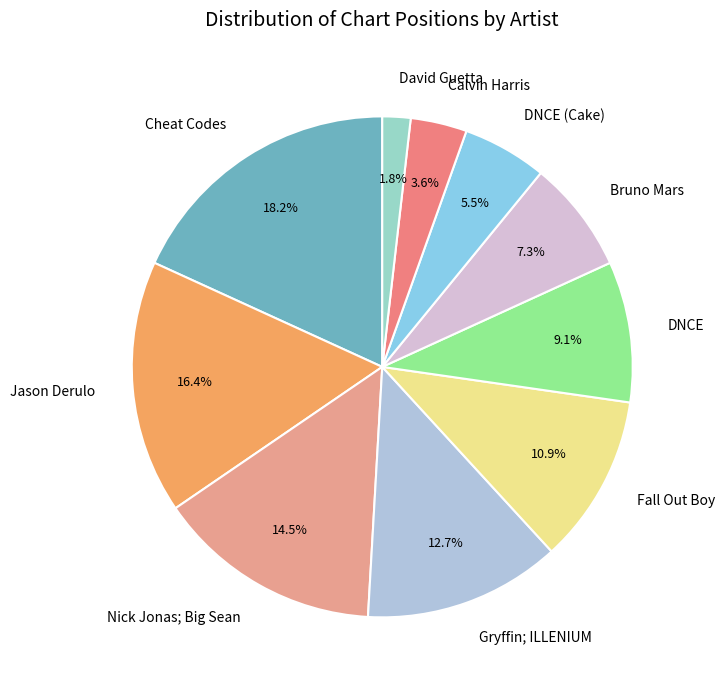

How many slices are in this pie chart?

10